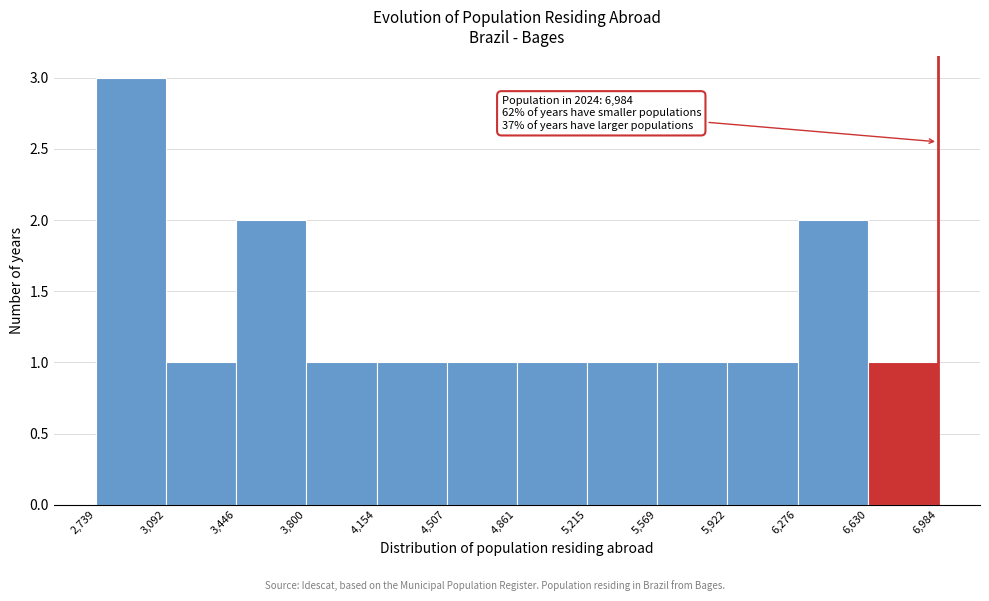

Which range on the x-axis has the tallest bar?

2,739 to 3,092